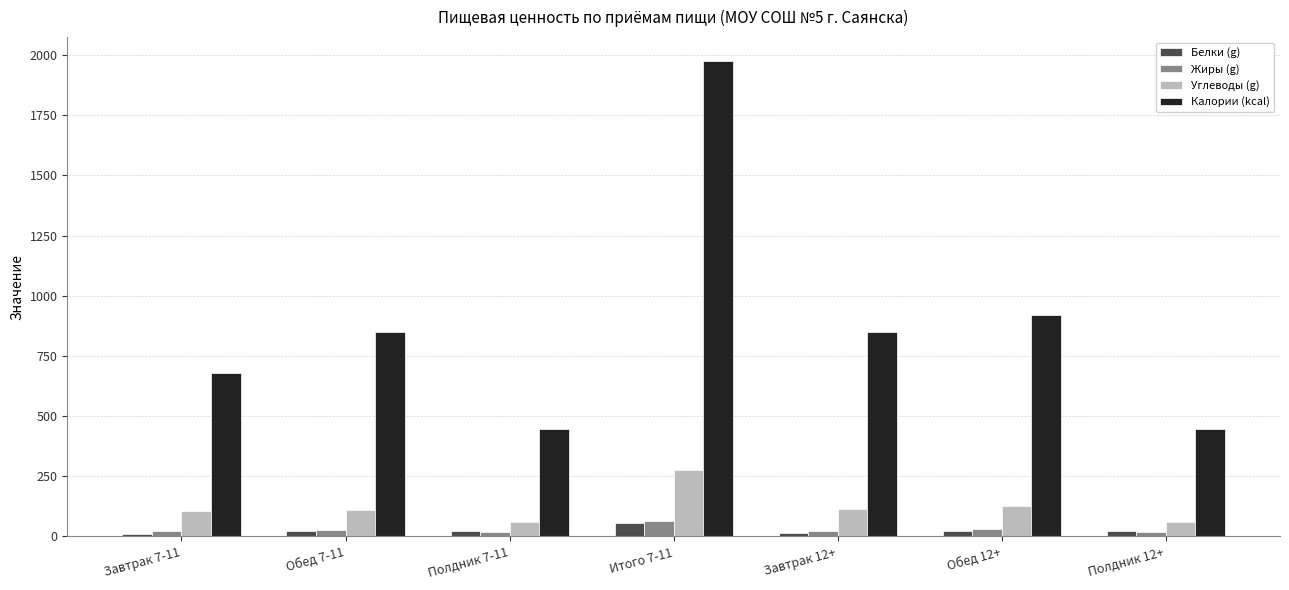

How many data points in Жиры (g) are above 22?

4